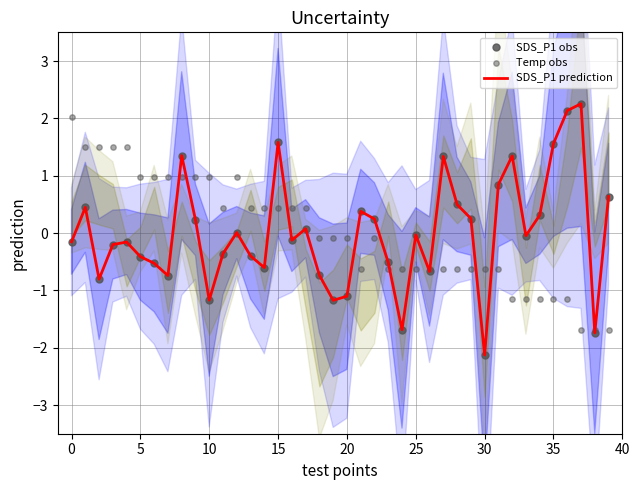

What are all the series names shown in the legend?

SDS_P1 prediction, SDS_P1 obs, Temp obs